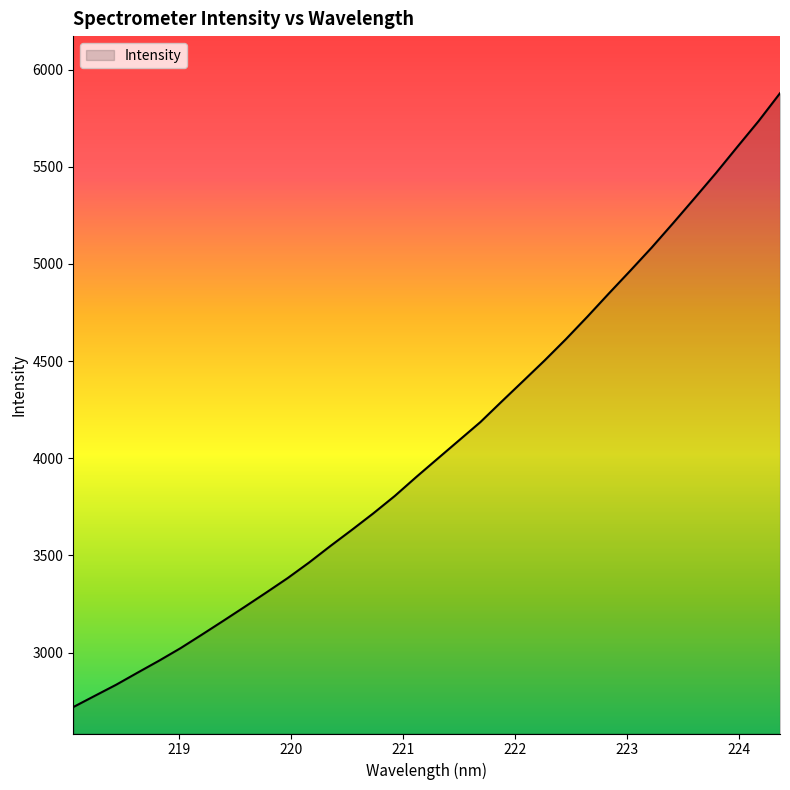

What is the difference between the maximum and minimum values?

3158.4